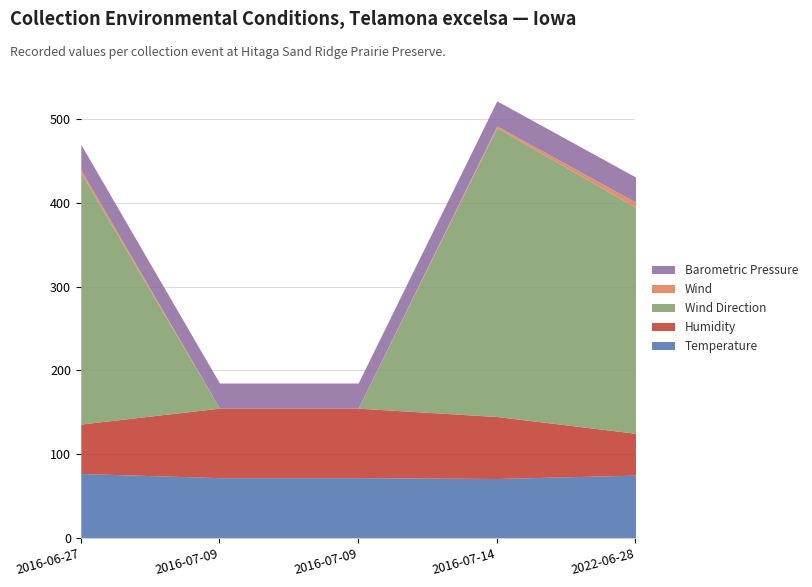

At which category is the sum across all series the highest?

2016-07-14